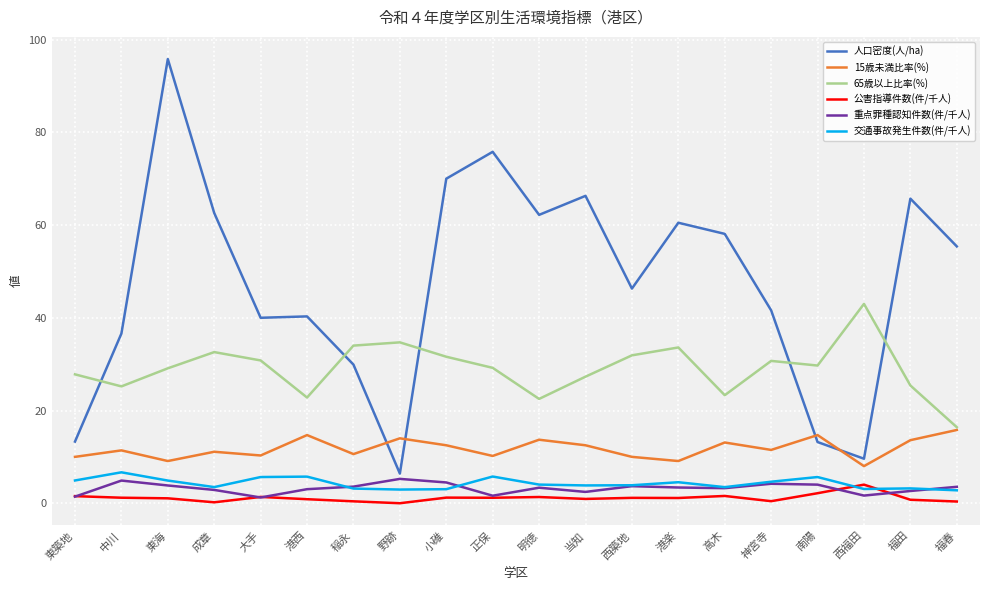

Between which two adjacent categories do 人口密度(人/ha) and 65歳以上比率(%) first intersect?

東築地 and 中川